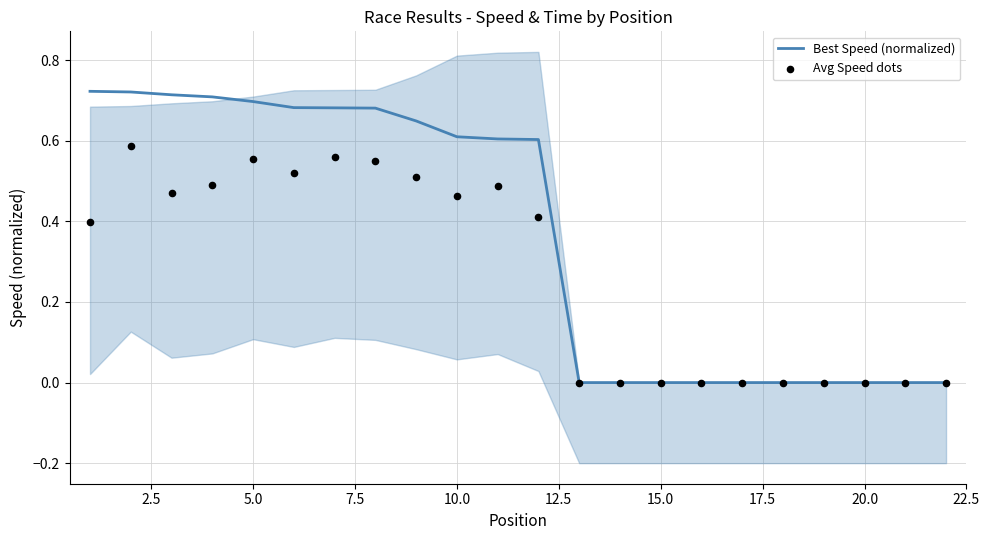

Which series contains the highest Y value?

Best Speed (normalized)